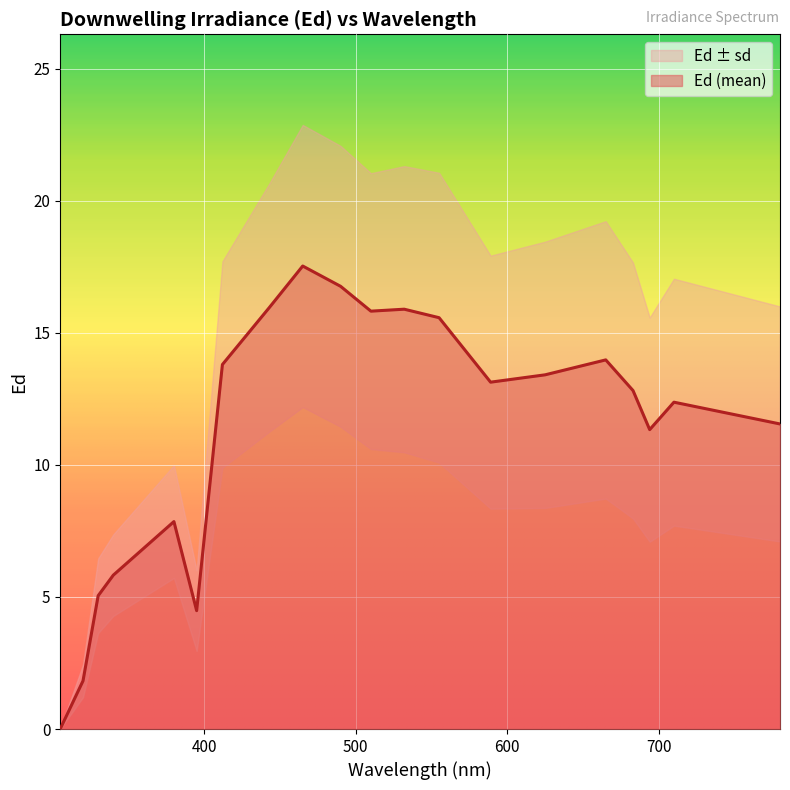

Where does the data first go above 13?

412